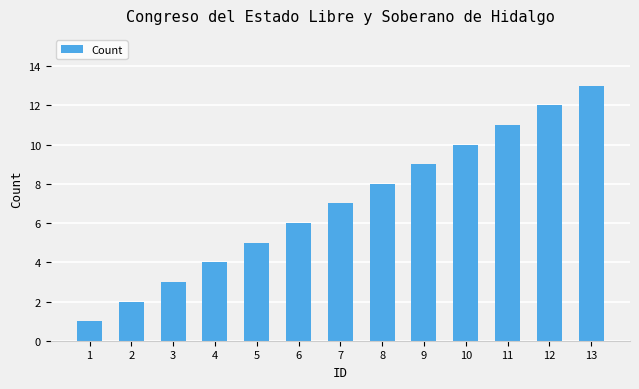

What value does the data have at 8, to the nearest 5?

10